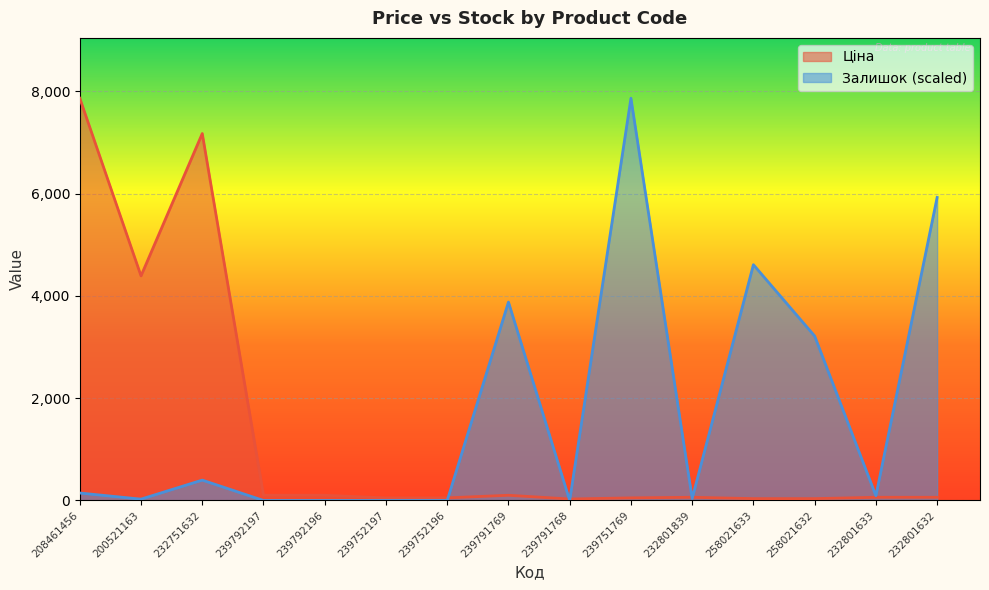

What is the difference between the Залишок values at 200521163 and 239751769?

7837.5